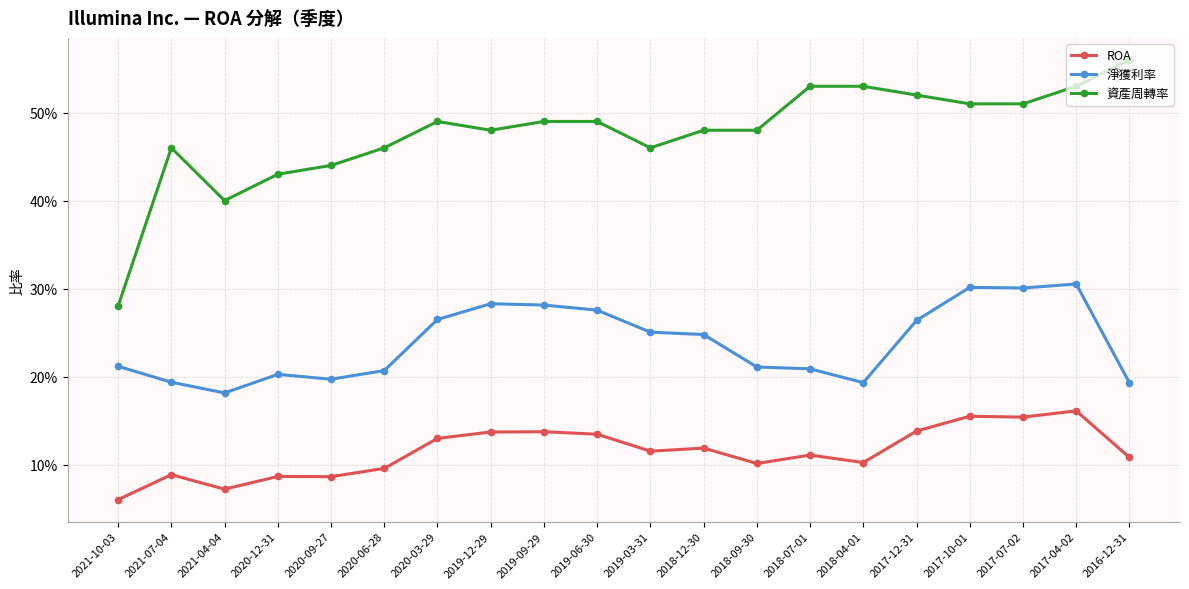

Which category has the lowest value across all series?

2021-10-03